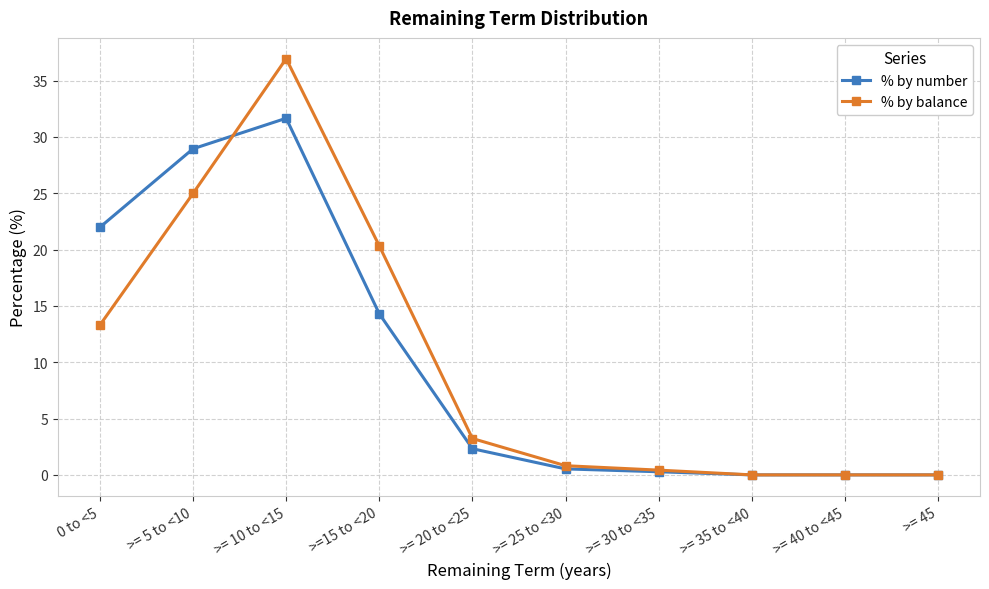

Between >= 25 to <30 and >= 40 to <45, which series saw the biggest shift?

% by balance